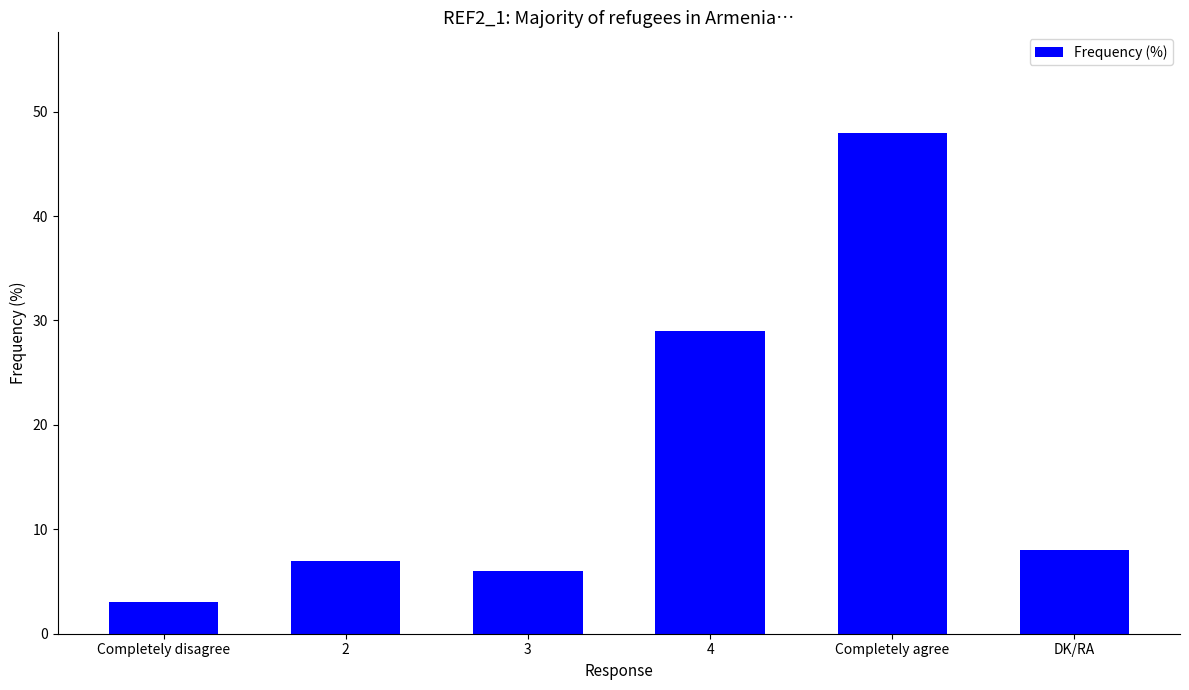

Which category has the highest value across all series?

Completely agree